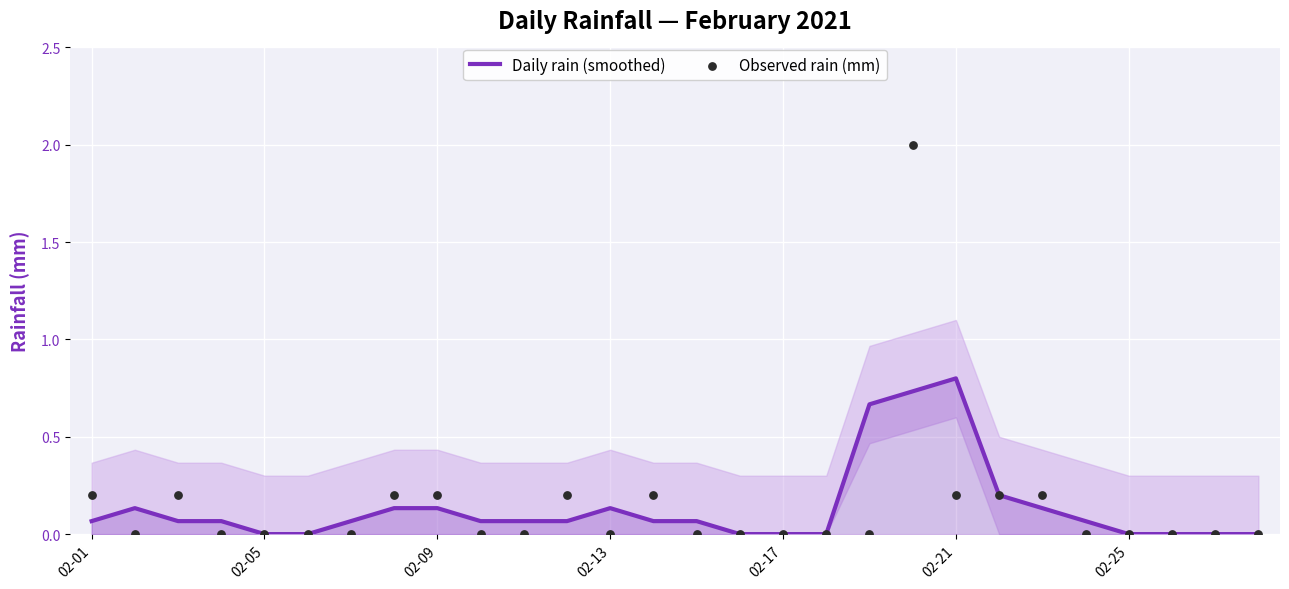

Which series contains the highest Y value?

Observed rain (mm)